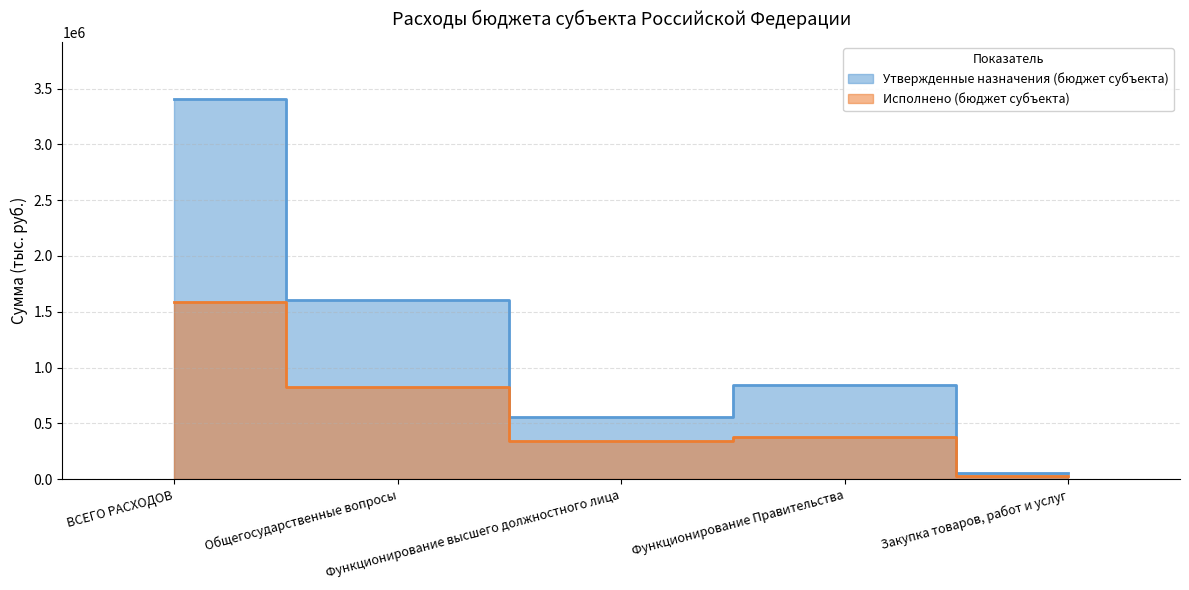

At which label is Исполнено (бюджет субъекта) closest to 808757?

Общегосударственные вопросы